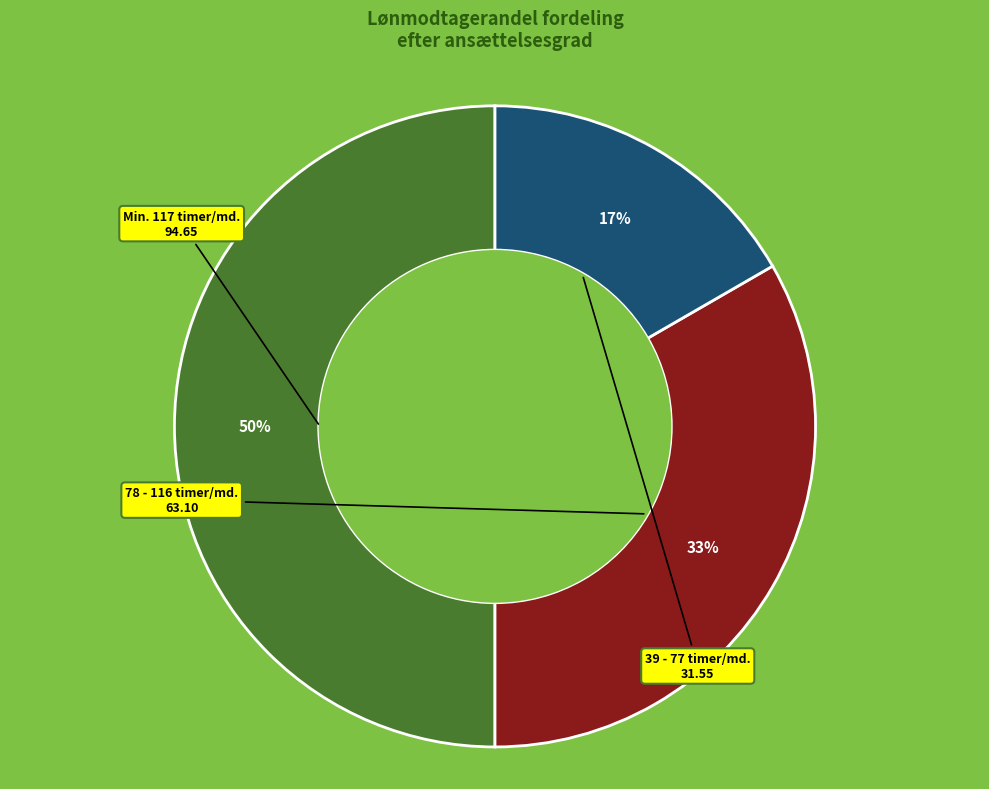

To the nearest percent, what is the difference between the largest and smallest slice percentages?

33%